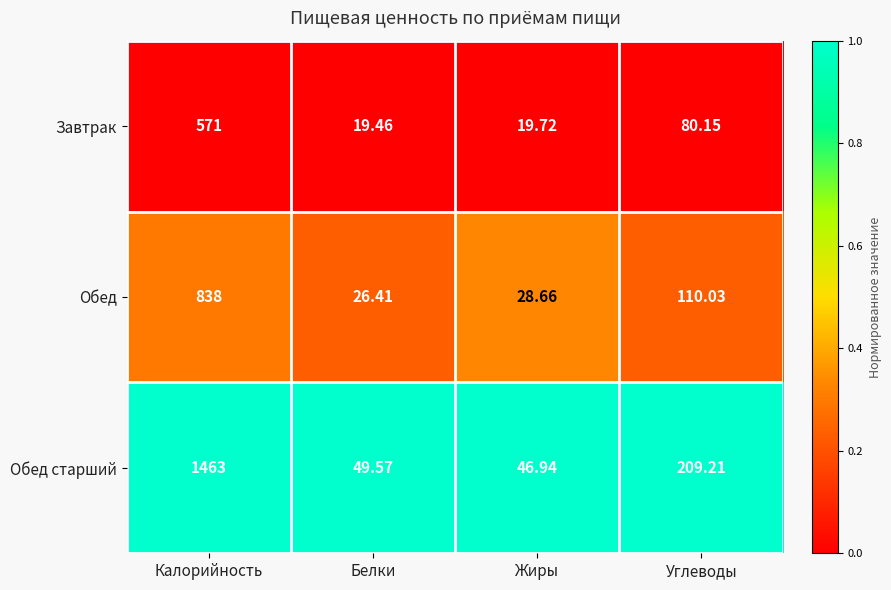

At which category is the sum across all series the highest?

Калорийность